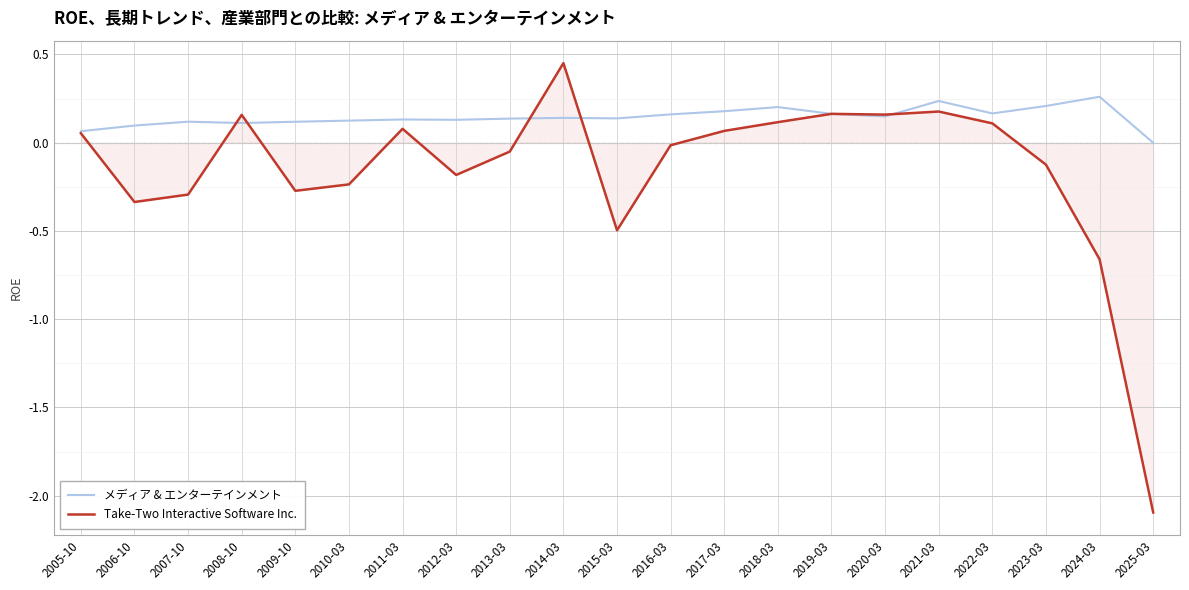

List the series in order of their overall mean, lowest first.

Take-Two Interactive Software Inc., メディア & エンターテインメント